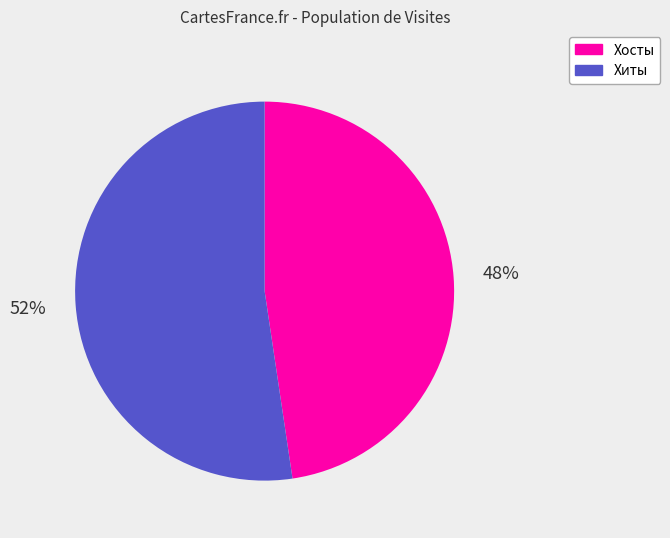

Rank the categories by value from highest to lowest.

Хиты, Хосты